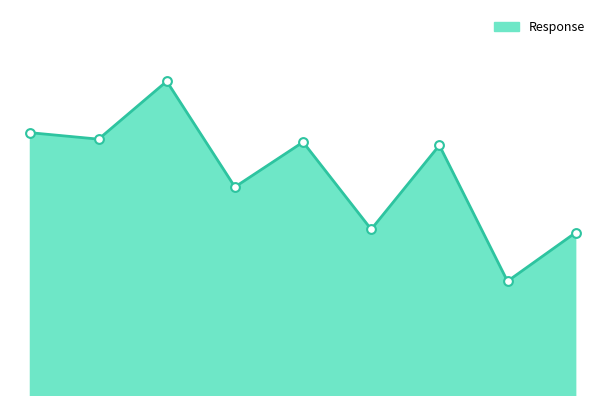

How many lines are shown in the chart?

1